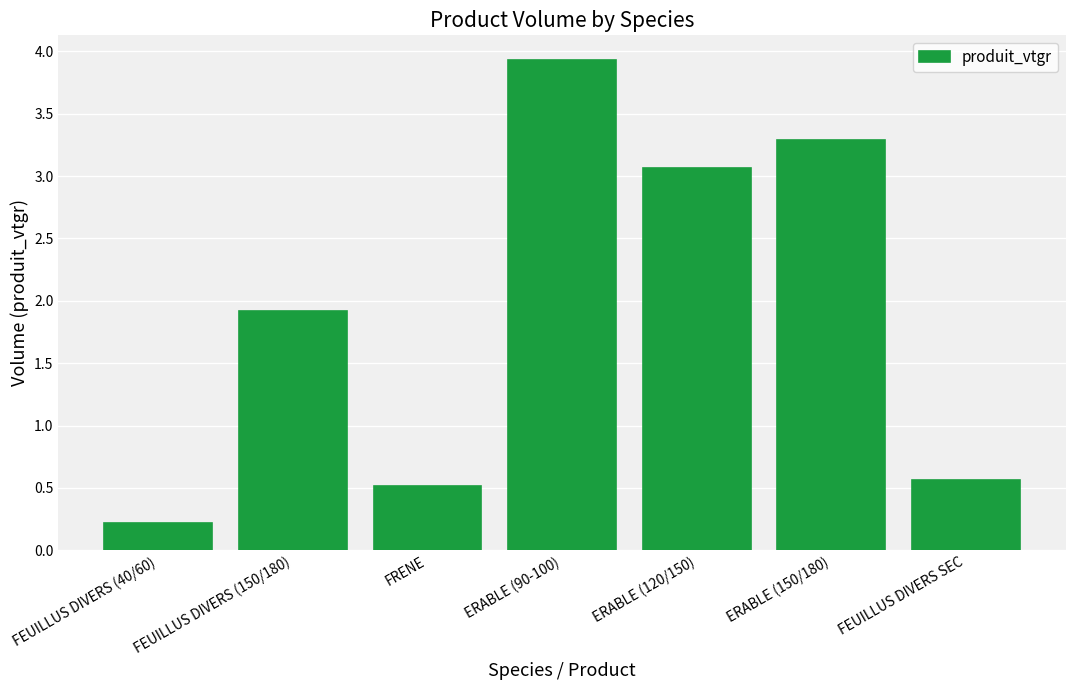

Are the bars grouped side by side (vs. stacked)?

No